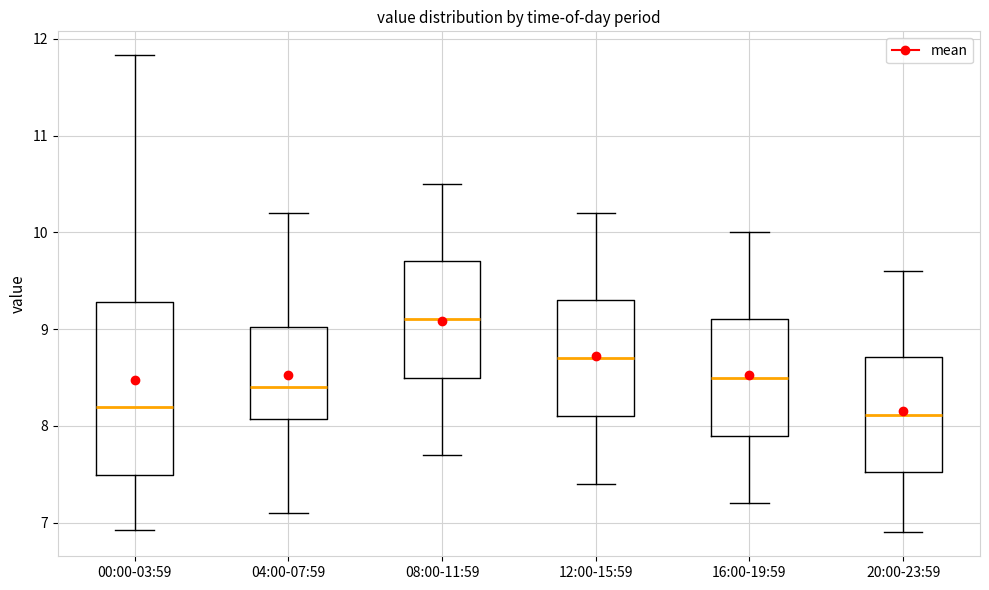

Which box is the tallest, from its lower edge to its upper edge?

00:00-03:59